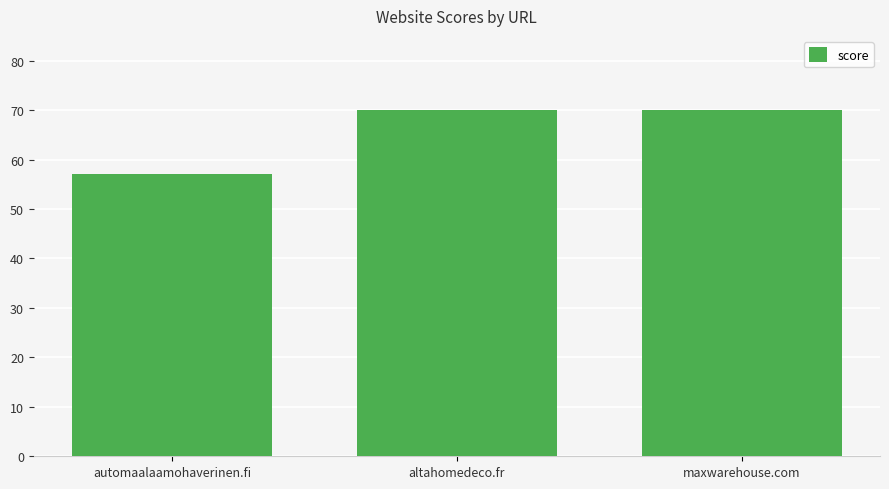

Count the values in the range 57 to 70.

3